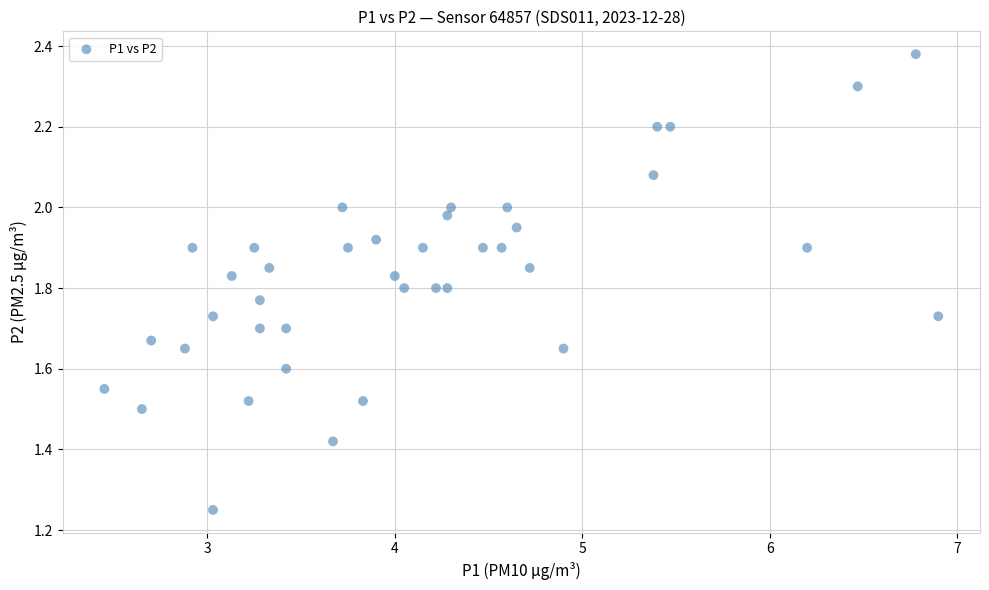

What is the range of Y values (max minus min)?

1.1